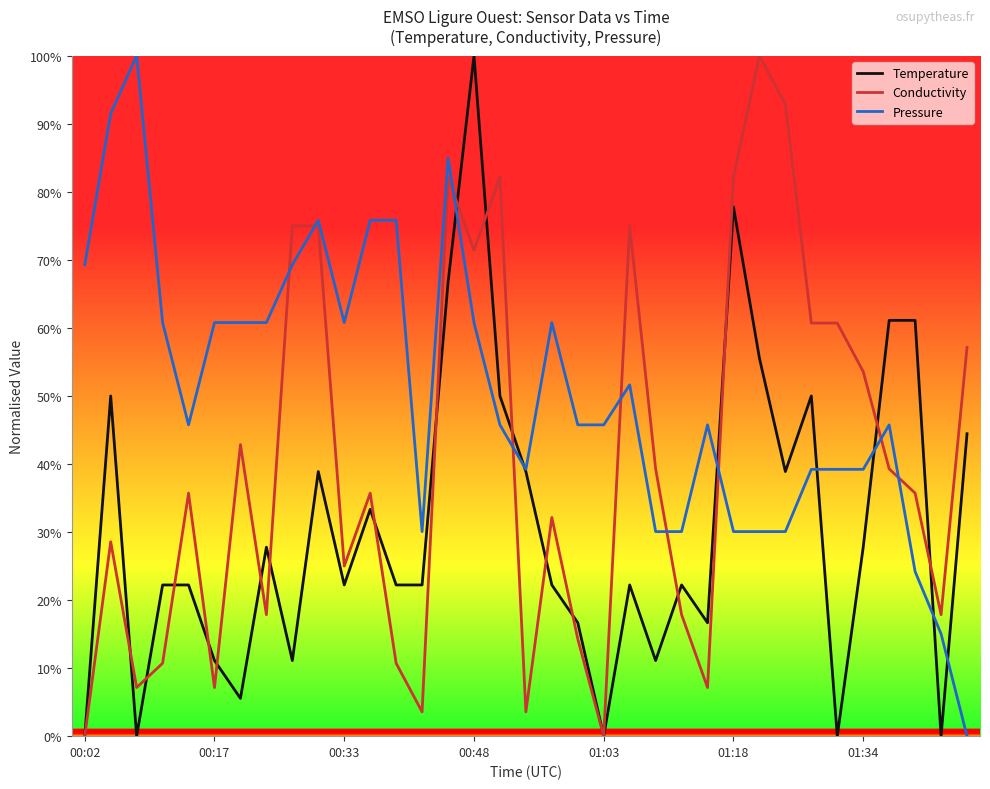

Which series has the largest total across all categories?

Pressure